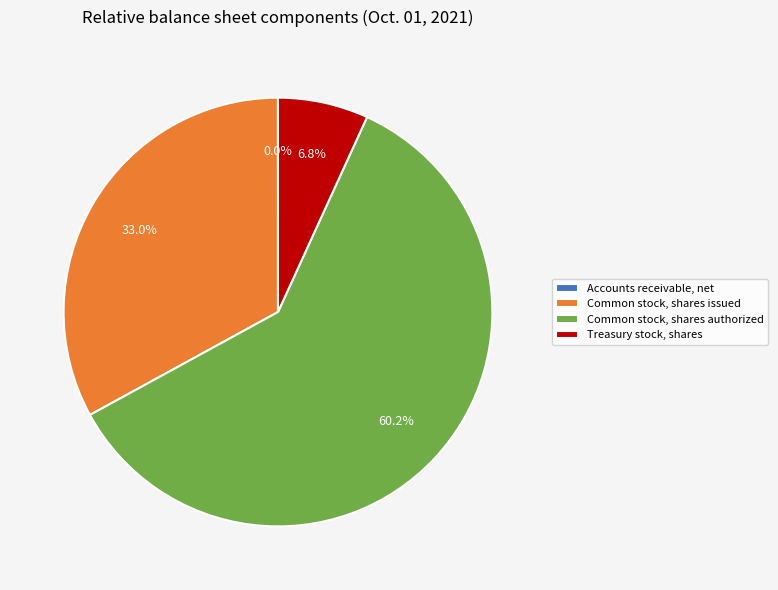

Combined, do Treasury stock, shares and Common stock, shares authorized account for over 50%?

Yes